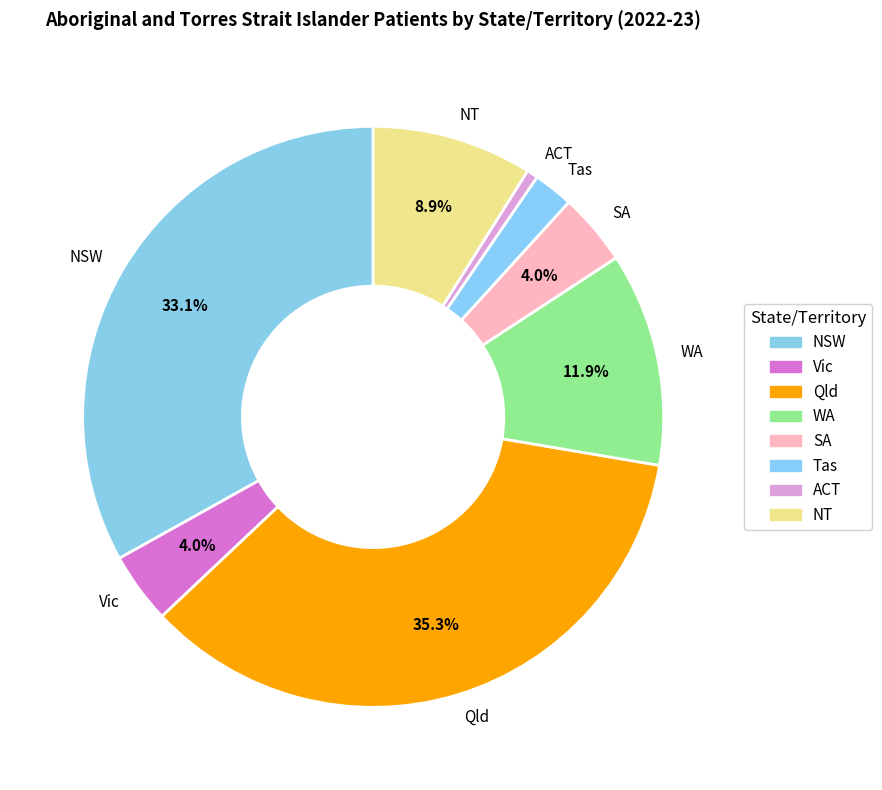

How many segments does this pie chart have?

8